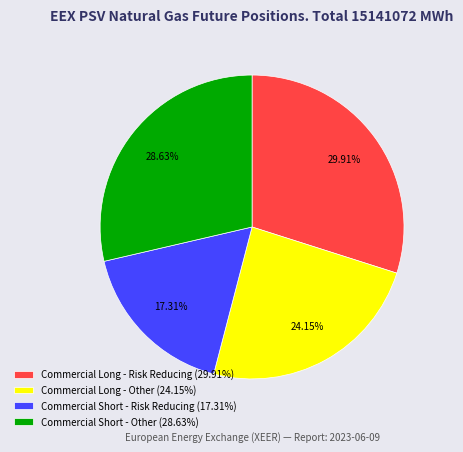

To the nearest percent, what portion does Commercial Short - Risk Reducing represent?

17%